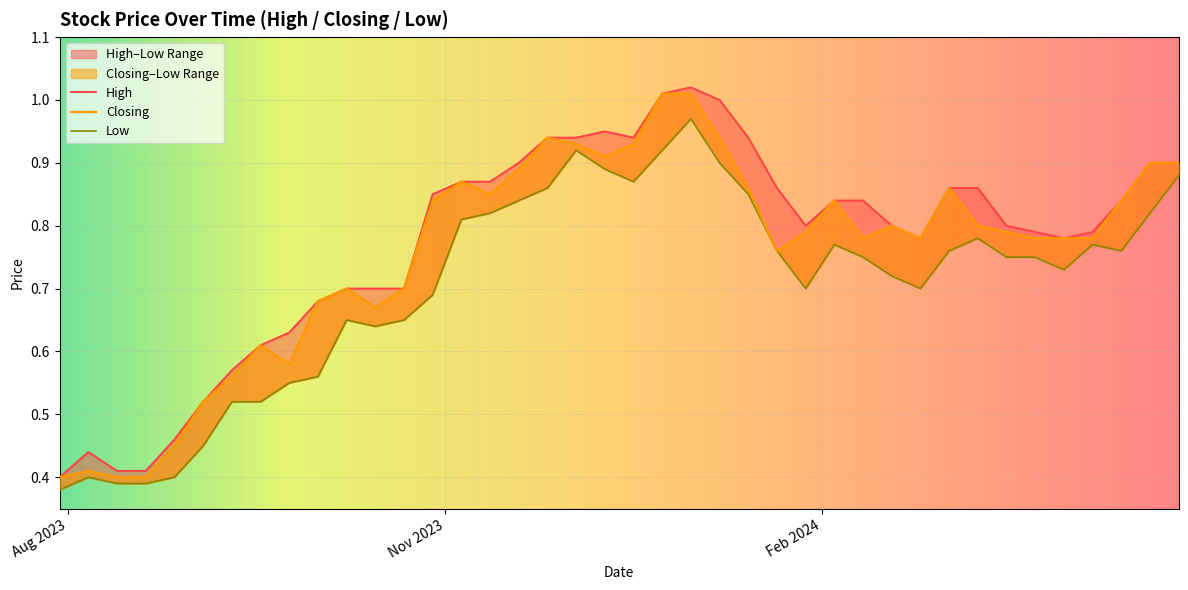

At which category does the chart reach its minimum across all series?

30/07/2023